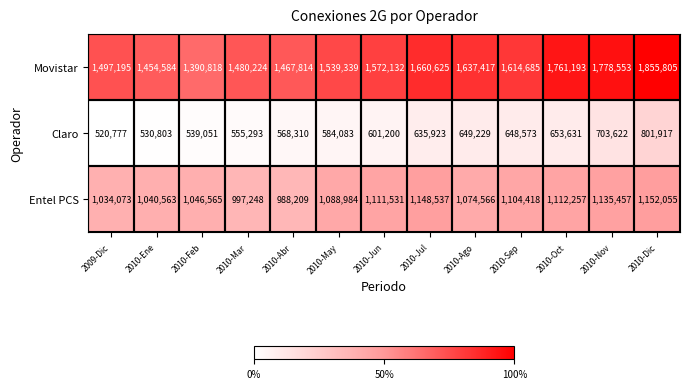

What is the spread (max minus min) of values at 2010-Dic?

1053888